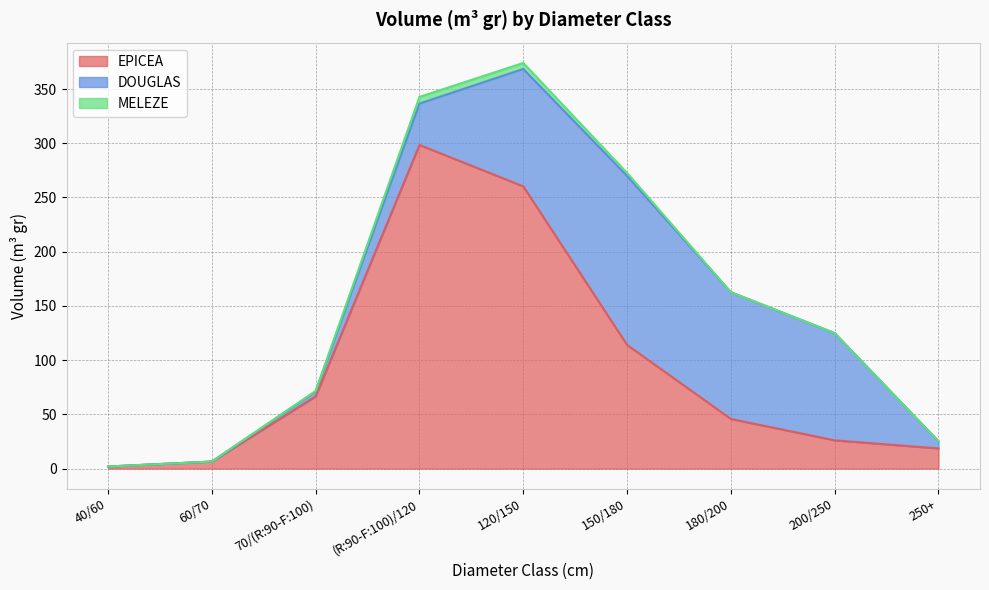

Reading left to right, what are all the values shown in this chart?

EPICEA: 1.9	6.5	66.6	298.5	260.3	114.1	45.8	26.1	18.6
DOUGLAS: 0.0	0.0	4.5	38.1	108.2	155.8	116.9	98.9	6.6
MELEZE: 0.0	0.0	0.5	6.2	5.5	2.8	0.0	0.0	0.0